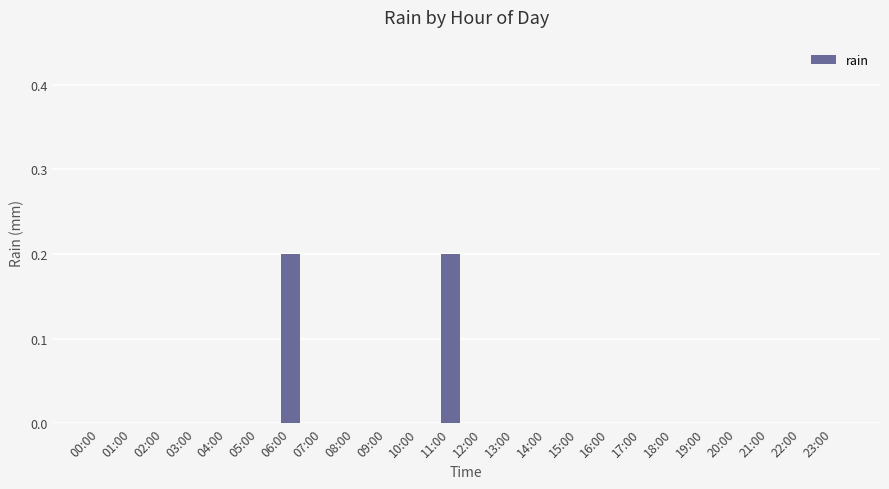

The value at 20:00 is -0.1. True or false?

False